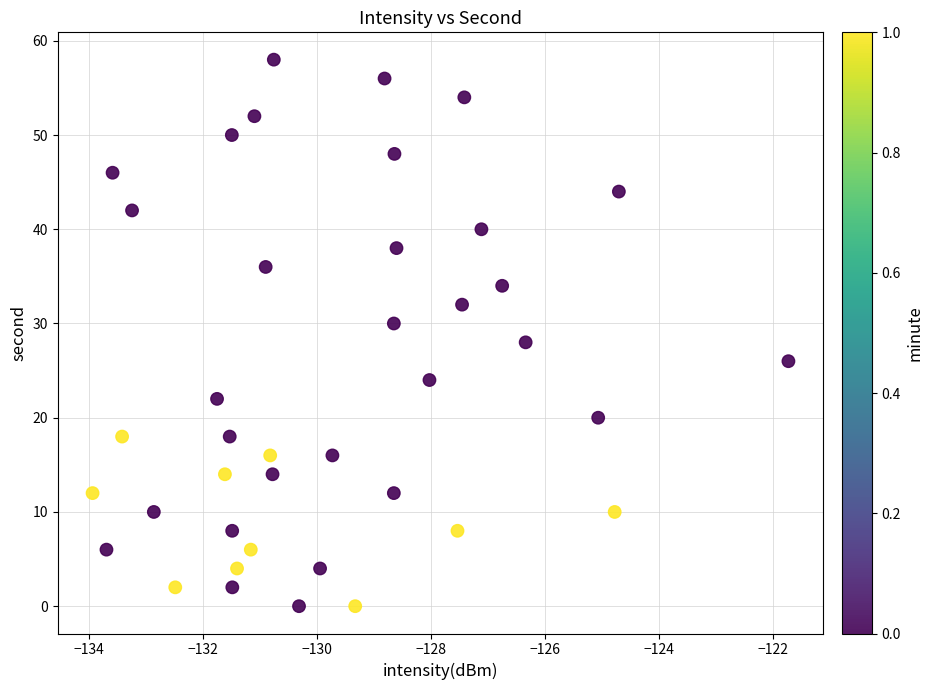

What is the range of Y values (max minus min)?

58